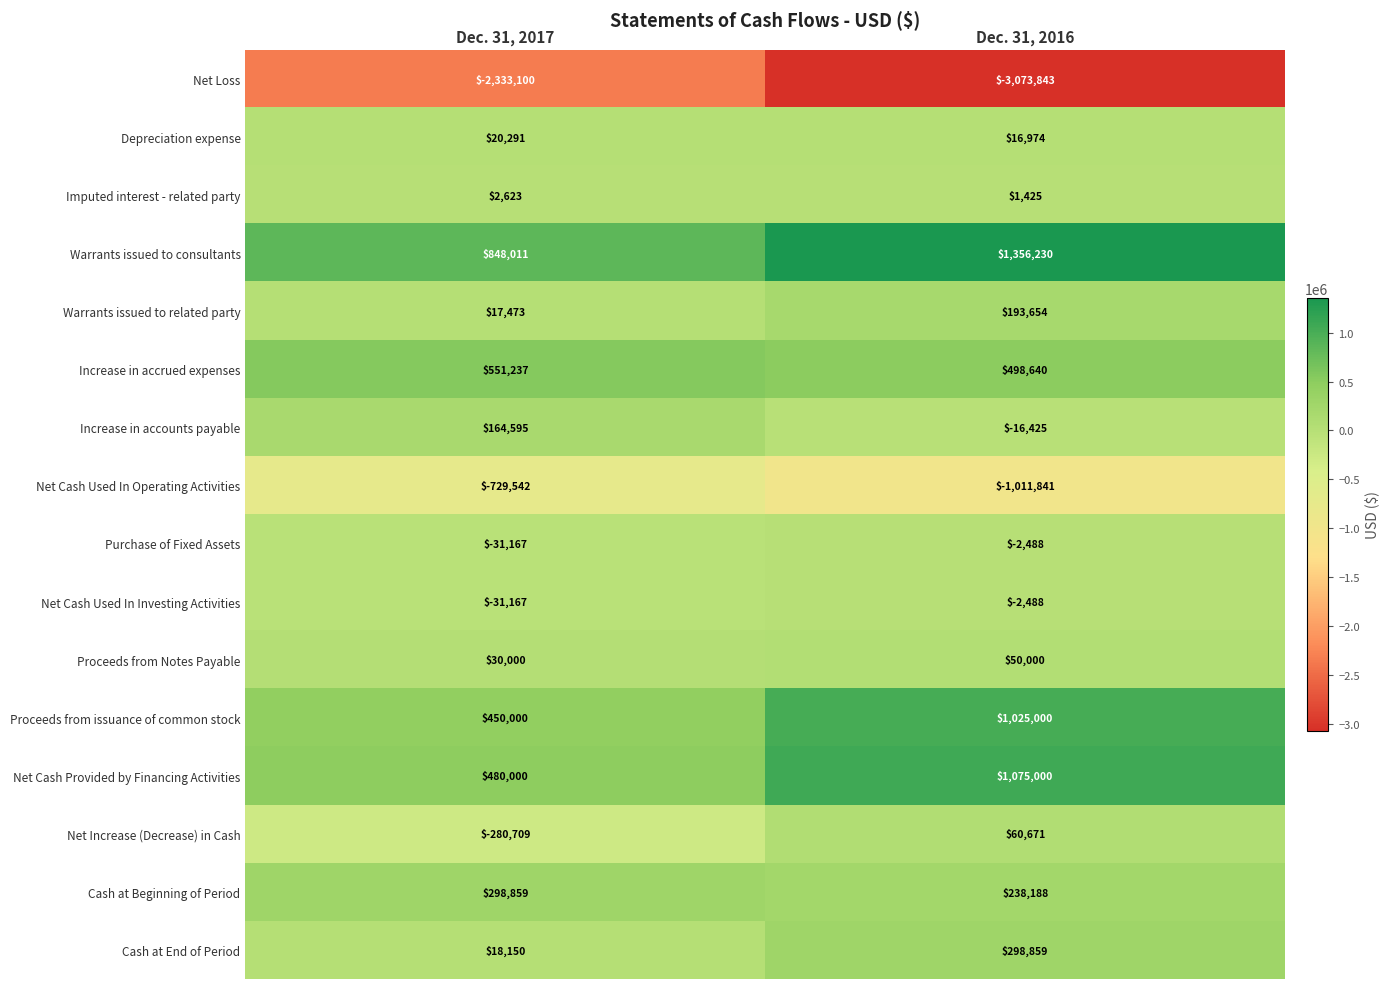

Rank the categories by Net Increase (Decrease) in Cash value from highest to lowest.

Dec. 31, 2016, Dec. 31, 2017